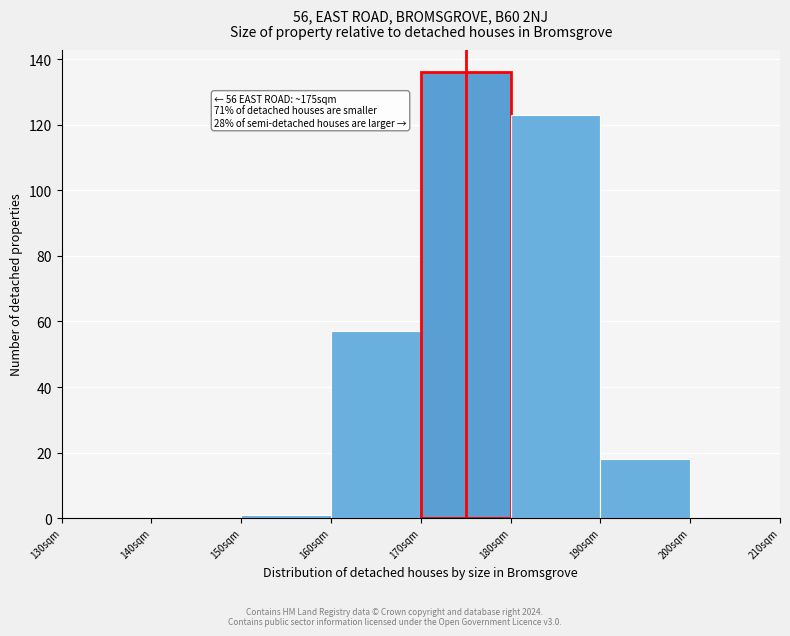

Which range on the x-axis has the tallest bar?

170 to 180